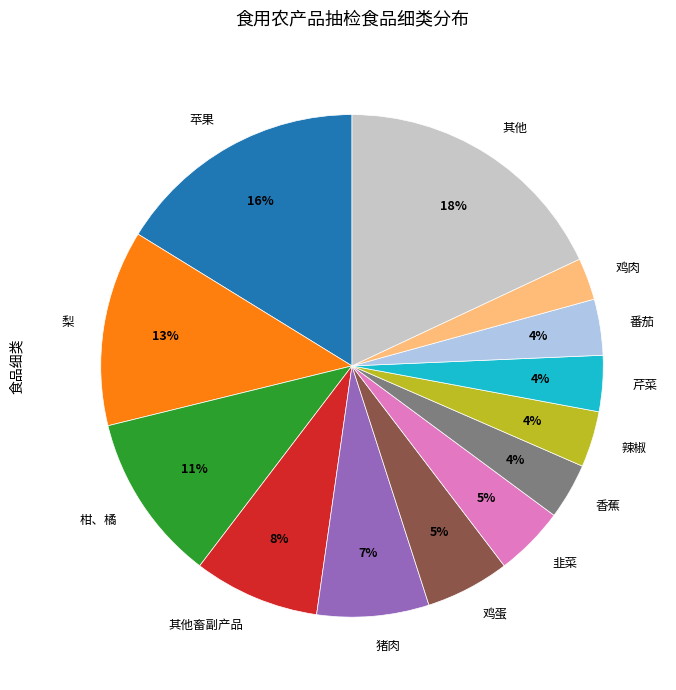

To the nearest percent, what is the average slice percentage?

8%